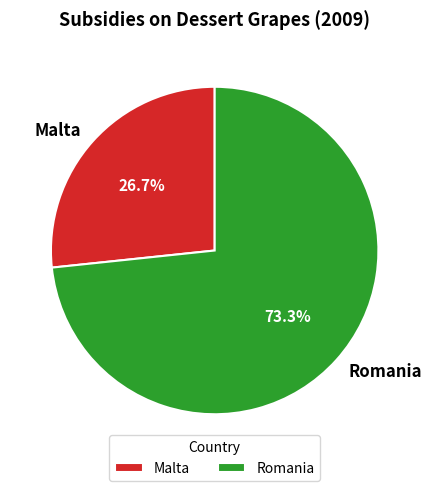

To the nearest percent, what is the difference between the Malta and Romania slice percentages?

47%